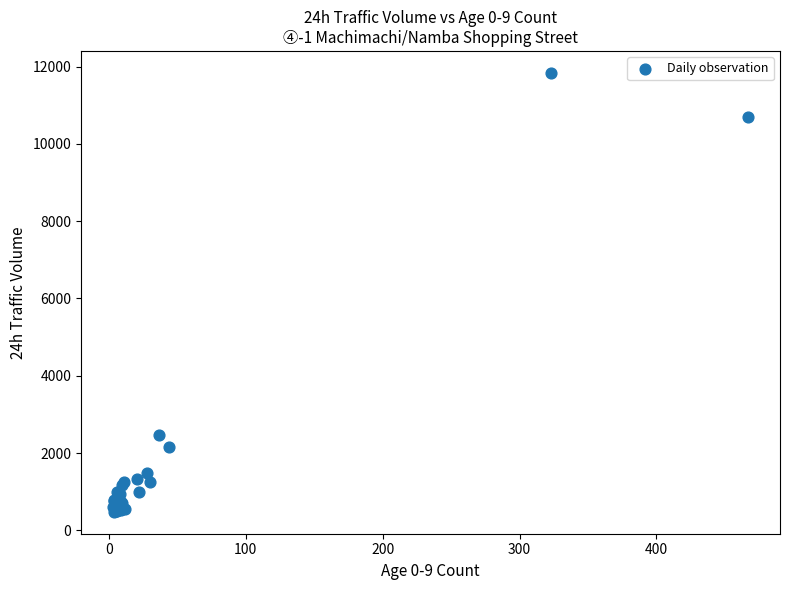

What Y value in the scatter plot is closest to 6159?

2479